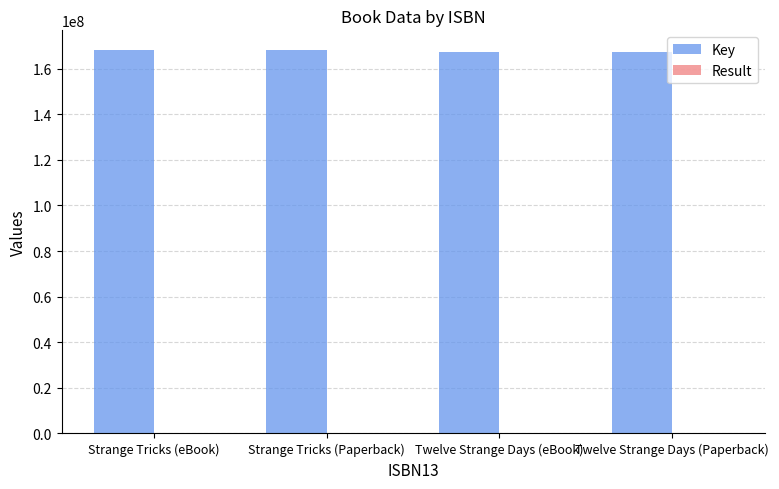

What is the maximum value for Key?

168403330